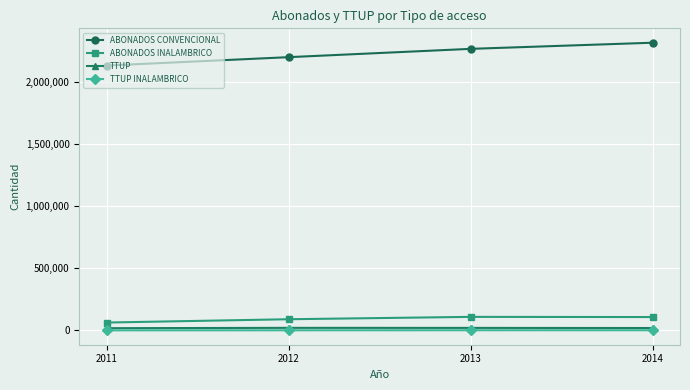

At how many categories does at least one series exceed 1080641?

4